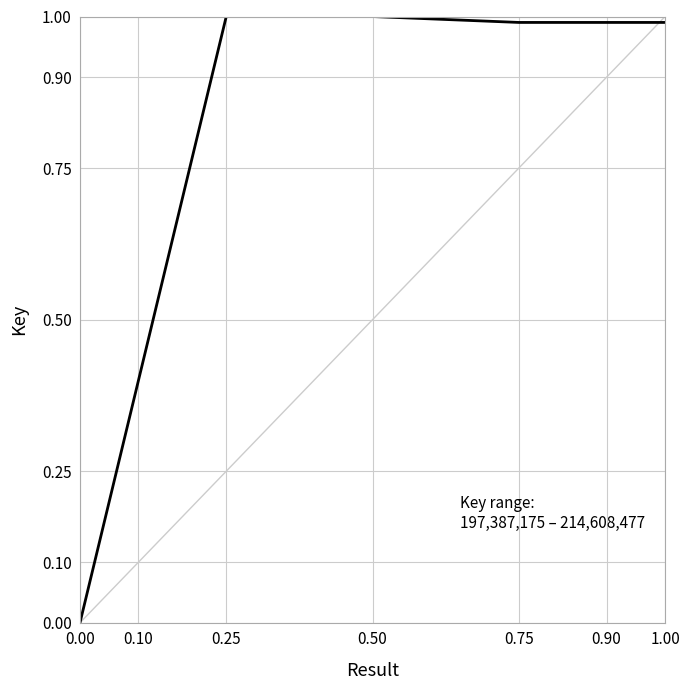

Is it true that the value at 0.00 is -0.4?

False